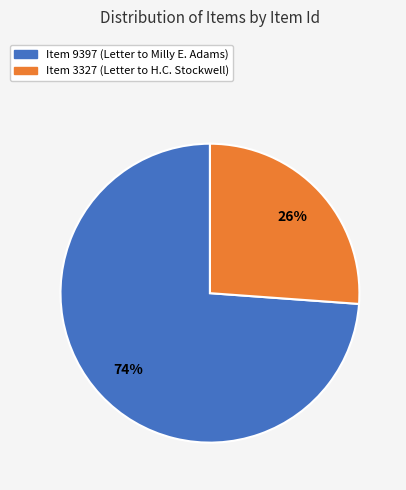

Which slice is the largest?

Item 9397 (Letter to Milly E. Adams)